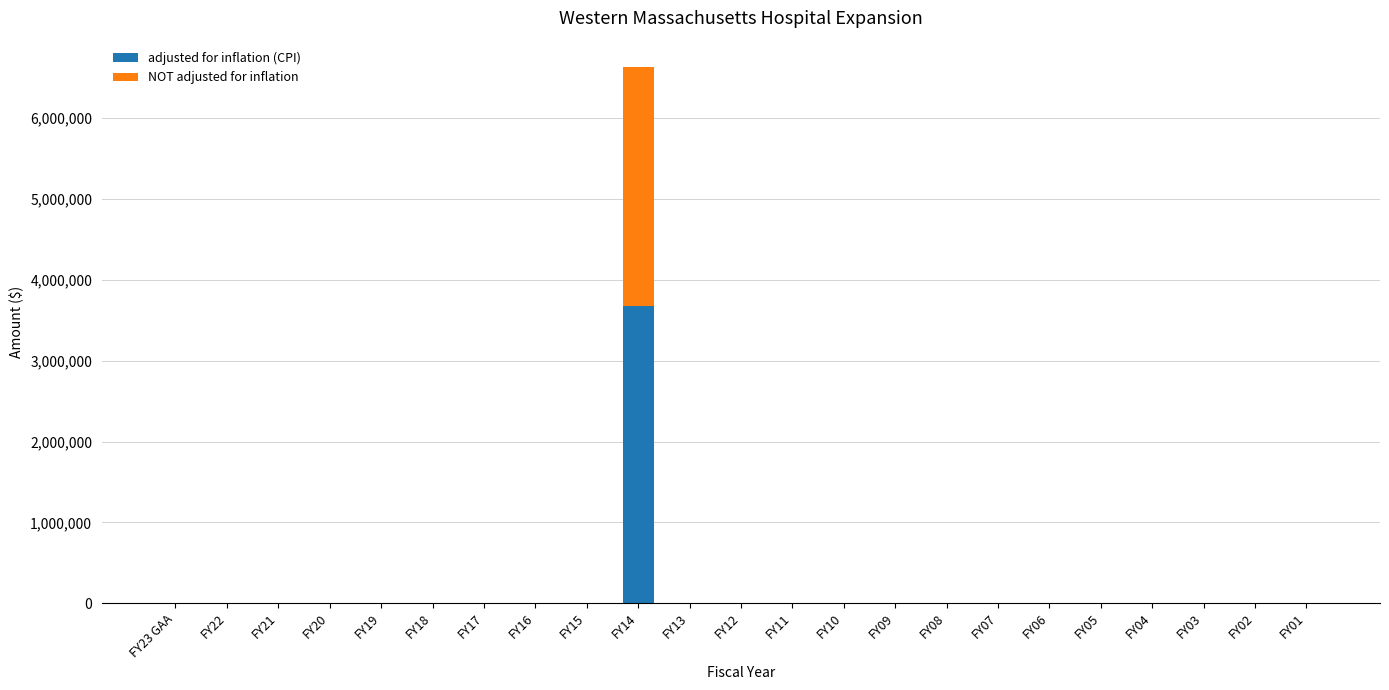

What is the sum of all adjusted for inflation (CPI) values?

3680964